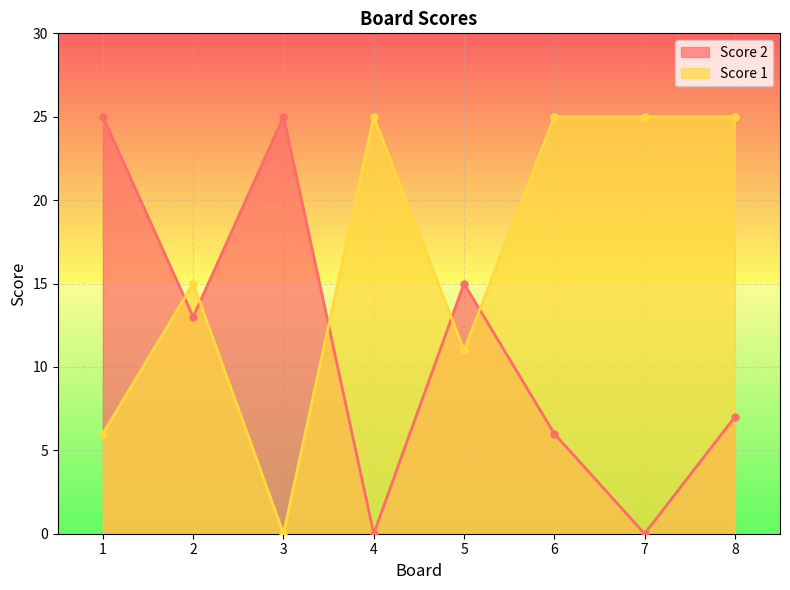

Which category has the lowest value across all series?

4